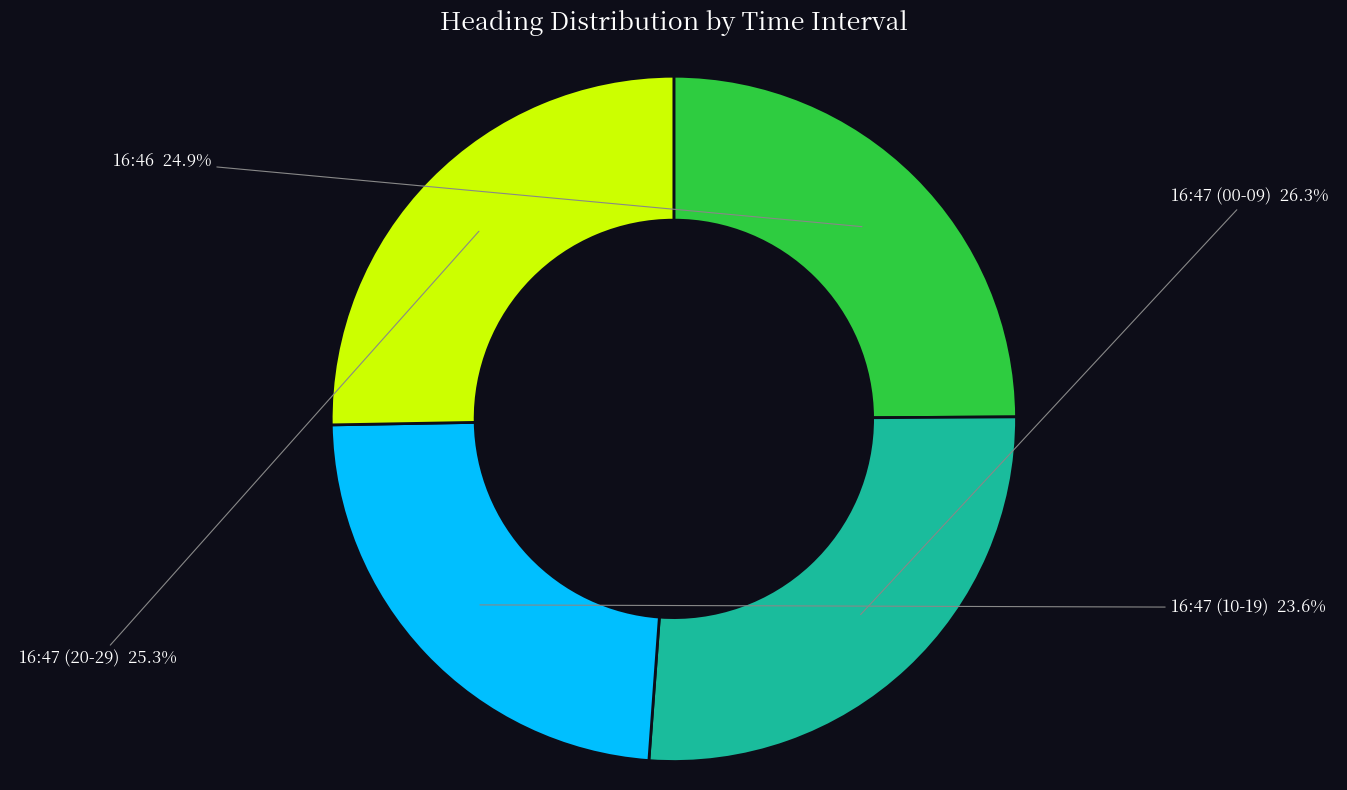

How much of the chart is everything except 16:47 (20-29)?

74.7%